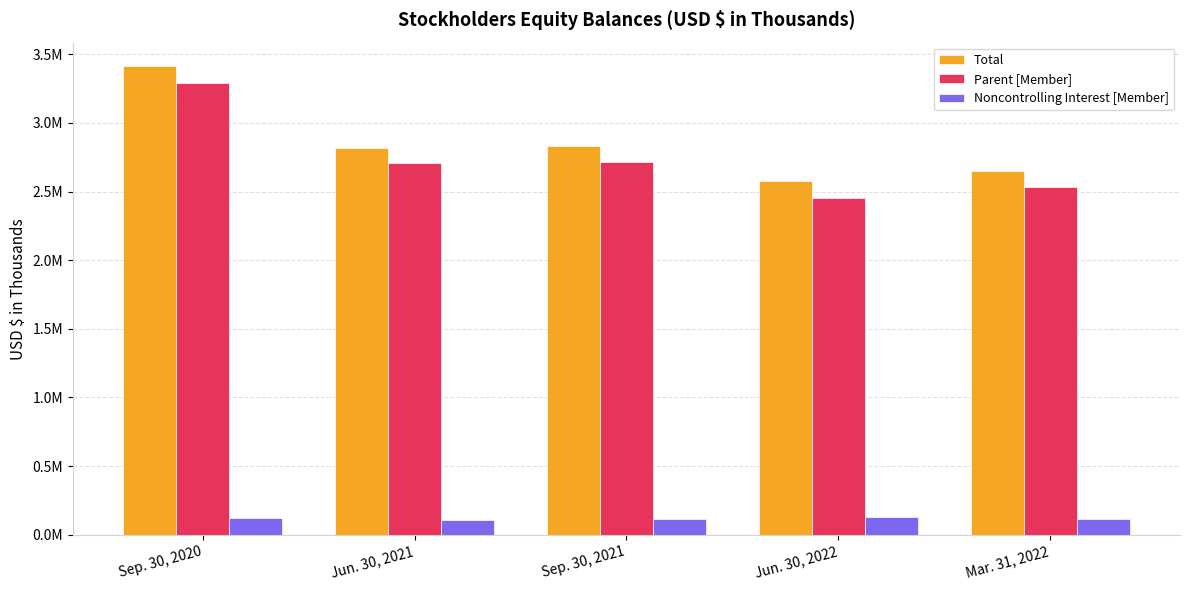

Reading left to right, extract all data points from this chart.

Total: Sep. 30, 2020=3413544	Jun. 30, 2021=2816978	Sep. 30, 2021=2829577	Jun. 30, 2022=2577844	Mar. 31, 2022=2649653
Parent [Member]: Sep. 30, 2020=3292558	Jun. 30, 2021=2708037	Sep. 30, 2021=2712470	Jun. 30, 2022=2451010	Mar. 31, 2022=2531442
Noncontrolling Interest [Member]: Sep. 30, 2020=120986	Jun. 30, 2021=108941	Sep. 30, 2021=117107	Jun. 30, 2022=126834	Mar. 31, 2022=118211